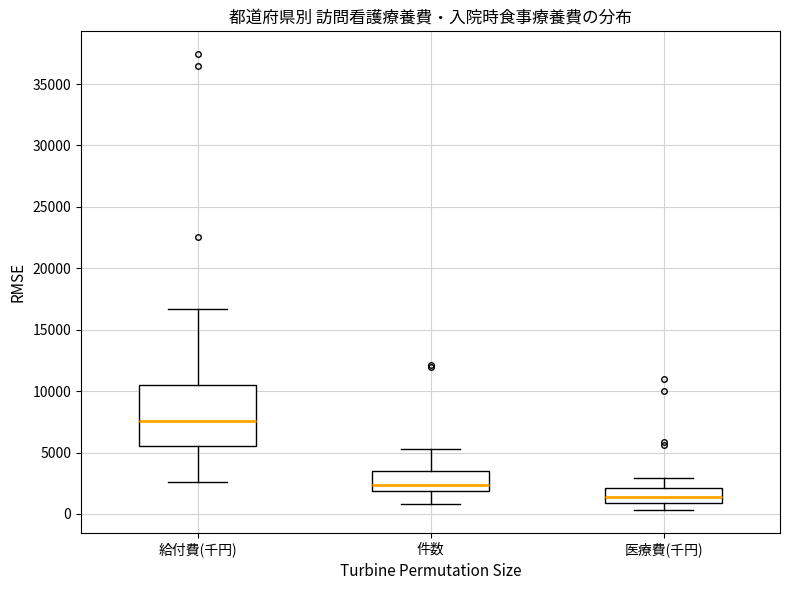

Reading left to right, read every box against the y-axis: the position of its median line, the range the box covers, and the ends of its whiskers. The values are not printed on the chart, so give them approximately, as read against the axis.

給付費(千円): median 7500, box 5500 to 10500, whiskers 2500 to 16500
件数: median 2500, box 2000 to 3500, whiskers 1000 to 5500
医療費(千円): median 1500, box 1000 to 2000, whiskers 500 to 3000